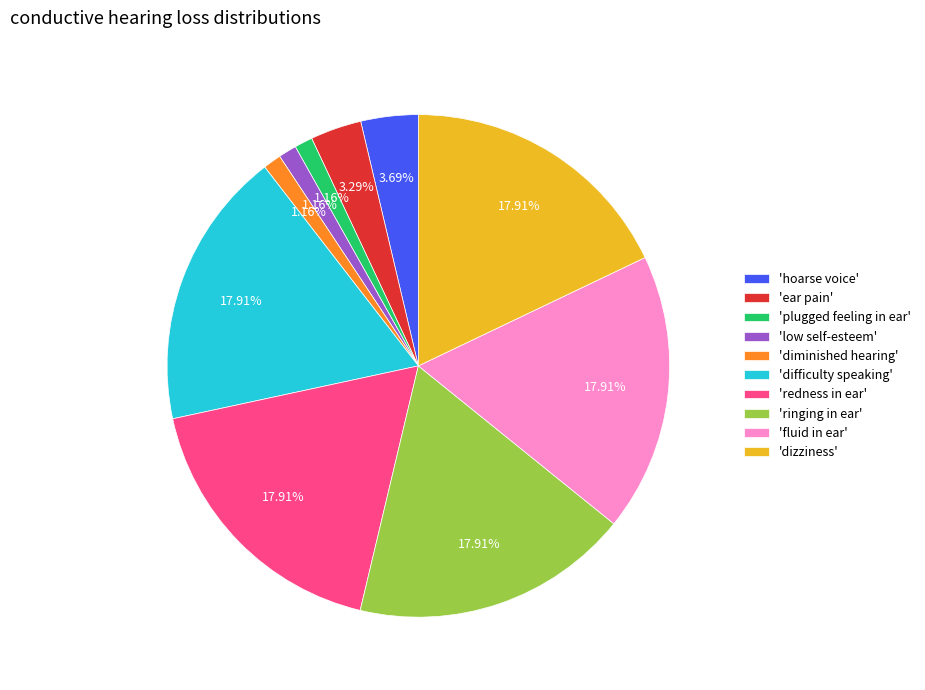

Is there a majority slice in this chart?

No